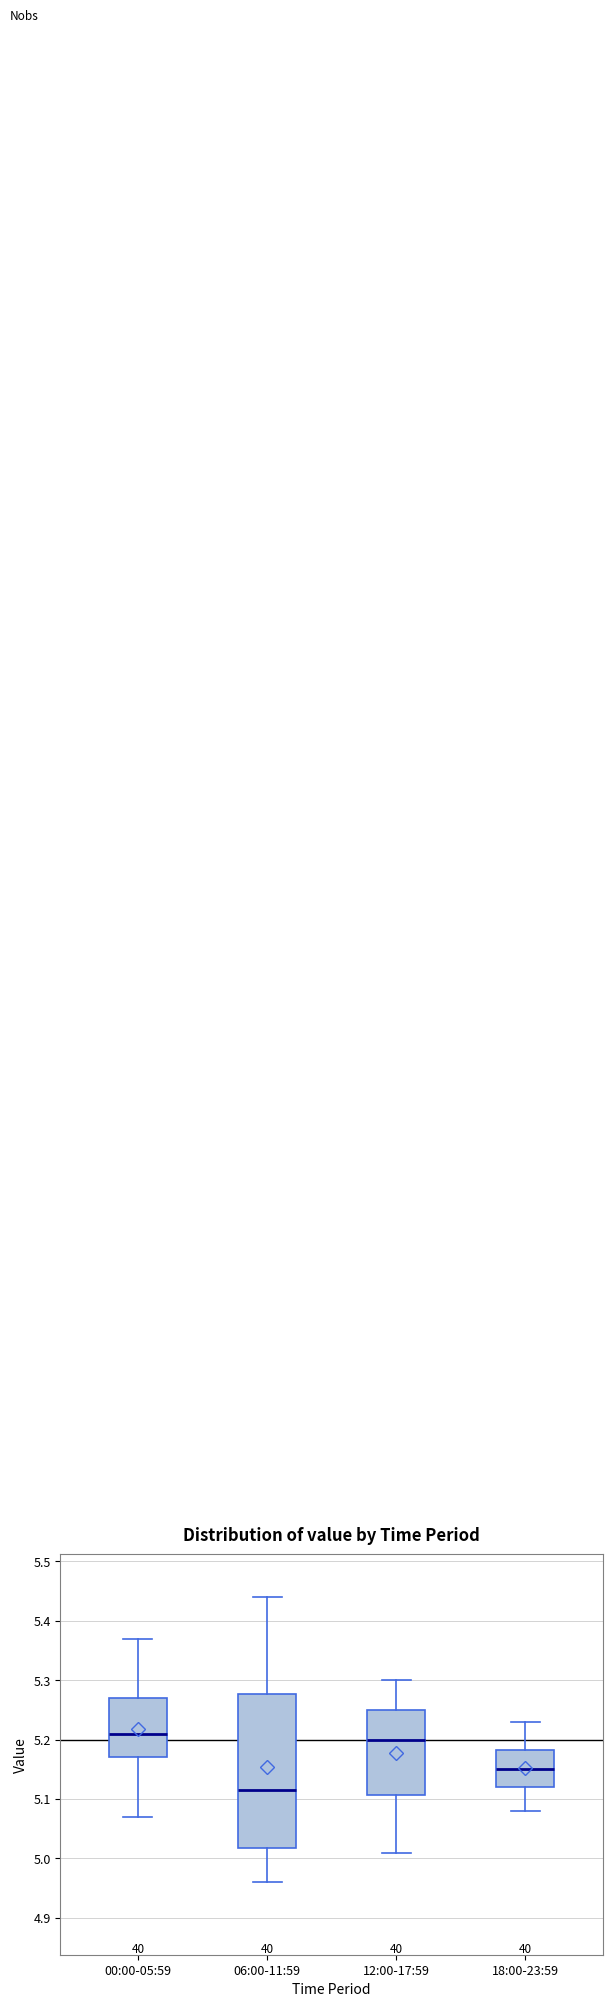

Comparing the boxes themselves (not the whiskers), which one is the tallest?

06:00-11:59